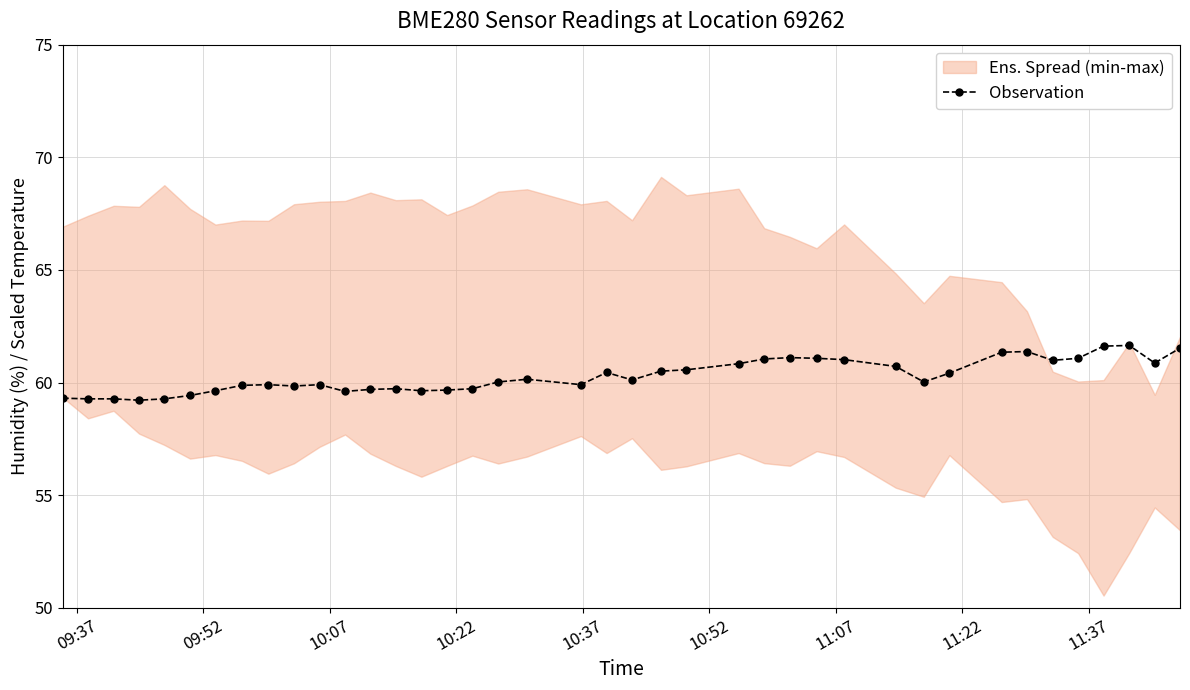

What is the value of the Observation point at the 22nd from the left?

60.1